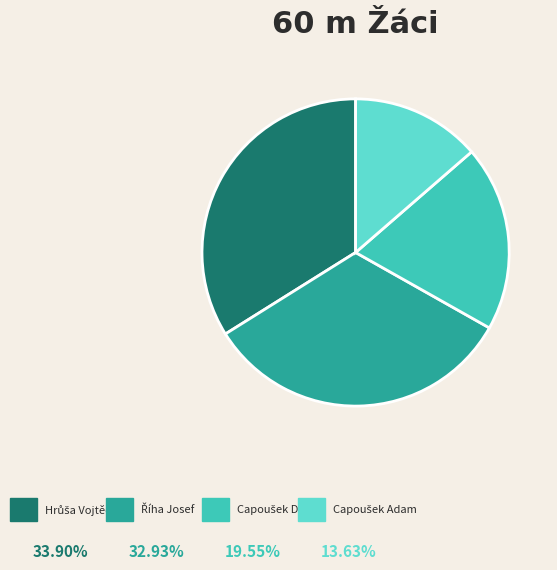

The Hrůša Vojtěch slice represents 34% of the pie. True or false?

True